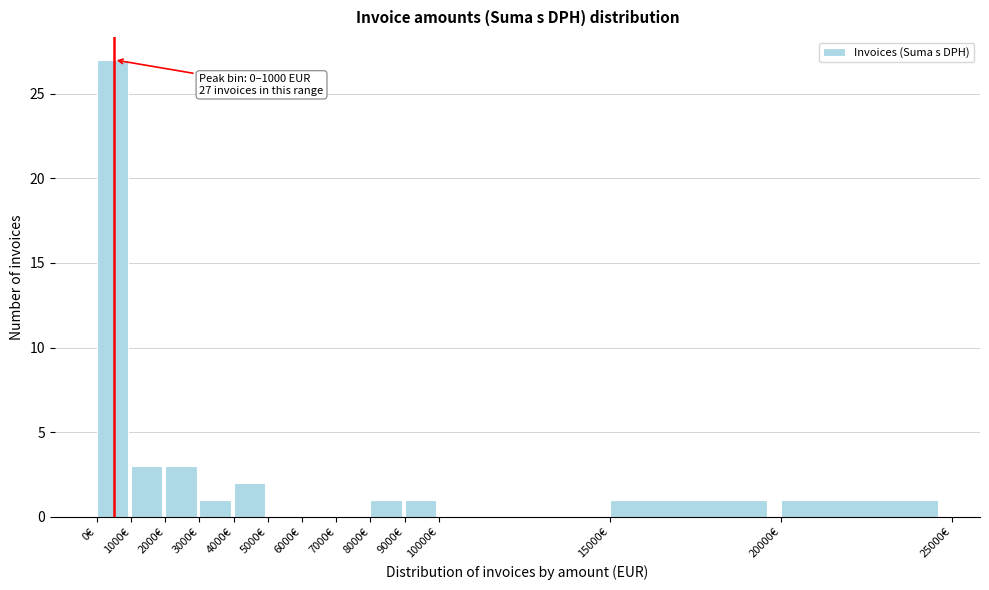

Which range on the x-axis has the tallest bar?

0 to 1000